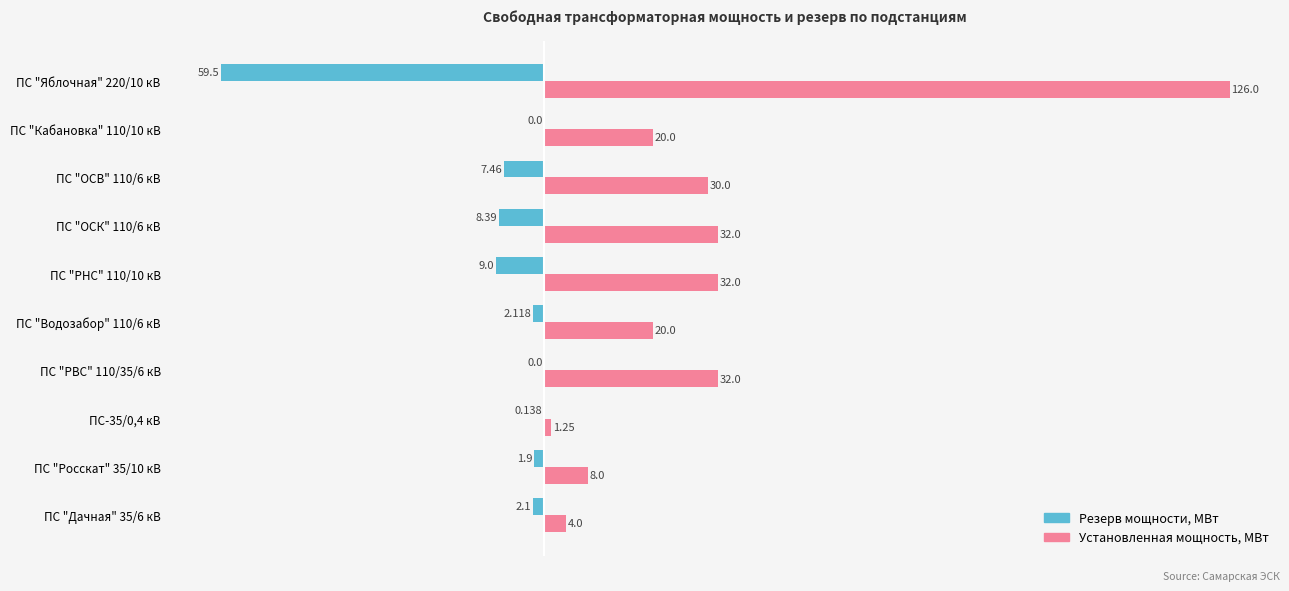

How many data points does each series have?

10